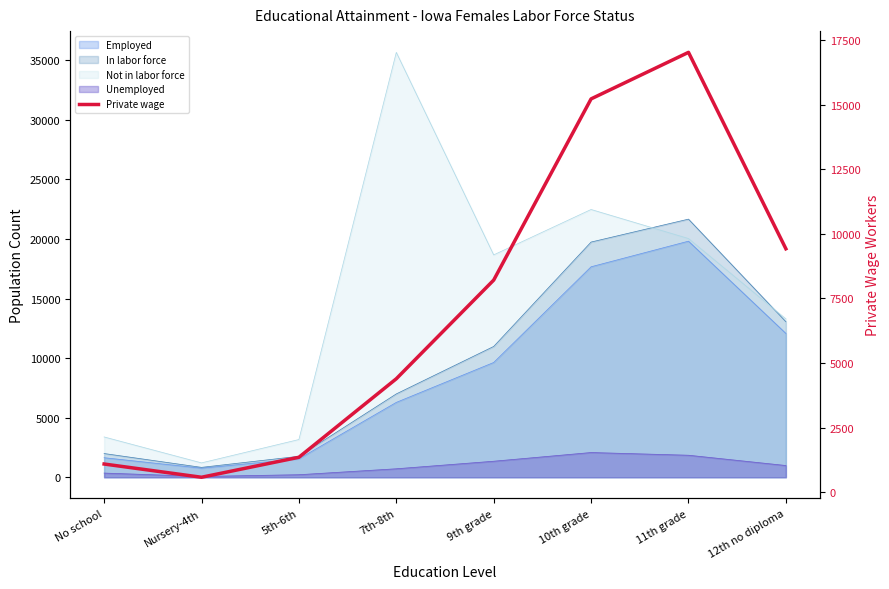

What is the difference between the maximum and minimum values?

16436